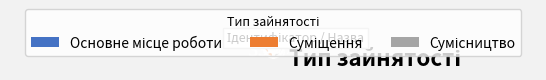

To the nearest percent, what is the difference between the largest and smallest slice percentages?

33%